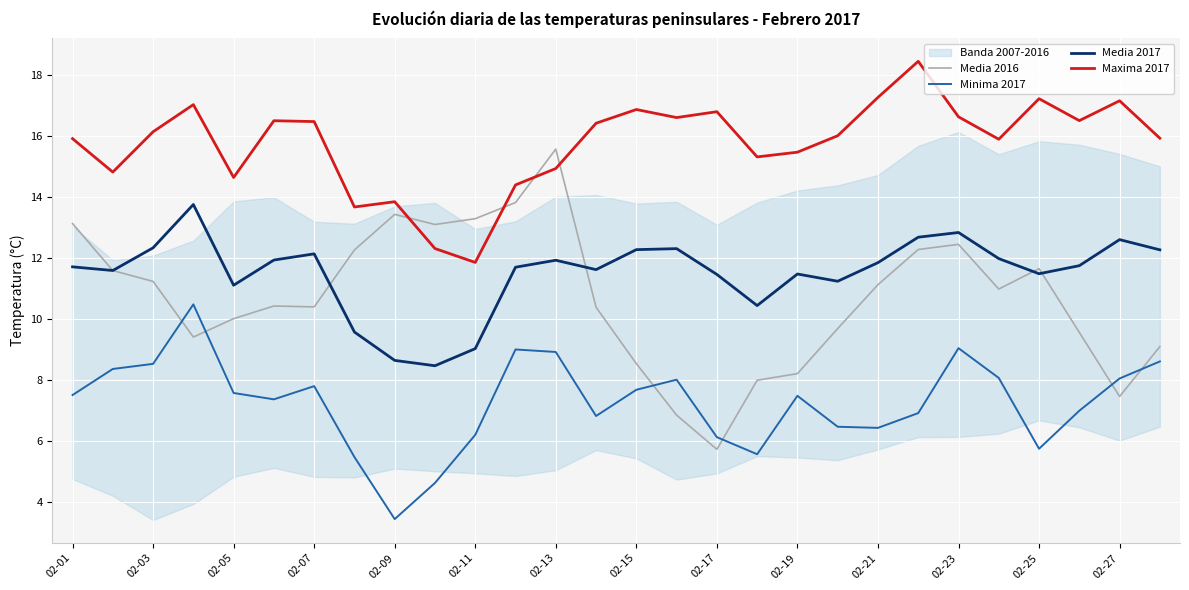

Reading left to right, extract all data points from this chart.

Media 2016: 13.1	11.6	11.2	9.4	10.0	10.4	10.4	12.3	13.4	13.1	13.3	13.8	15.6	10.4	8.5	6.8	5.7	8.0	8.2	9.7	11.1	12.3	12.4	11.0	11.6	9.6	7.4	9.1
Minima 2017: 7.5	8.4	8.5	10.5	7.6	7.4	7.8	5.5	3.4	4.6	6.2	9.0	8.9	6.8	7.7	8.0	6.1	5.6	7.5	6.5	6.4	6.9	9.0	8.1	5.7	7.0	8.0	8.6
Media 2017: 11.7	11.6	12.3	13.7	11.1	11.9	12.1	9.6	8.6	8.5	9.0	11.7	11.9	11.6	12.3	12.3	11.5	10.4	11.5	11.2	11.8	12.7	12.8	12.0	11.5	11.7	12.6	12.3
Maxima 2017: 15.9	14.8	16.1	17.0	14.6	16.5	16.5	13.7	13.8	12.3	11.8	14.4	14.9	16.4	16.9	16.6	16.8	15.3	15.5	16.0	17.3	18.4	16.6	15.9	17.2	16.5	17.2	15.9